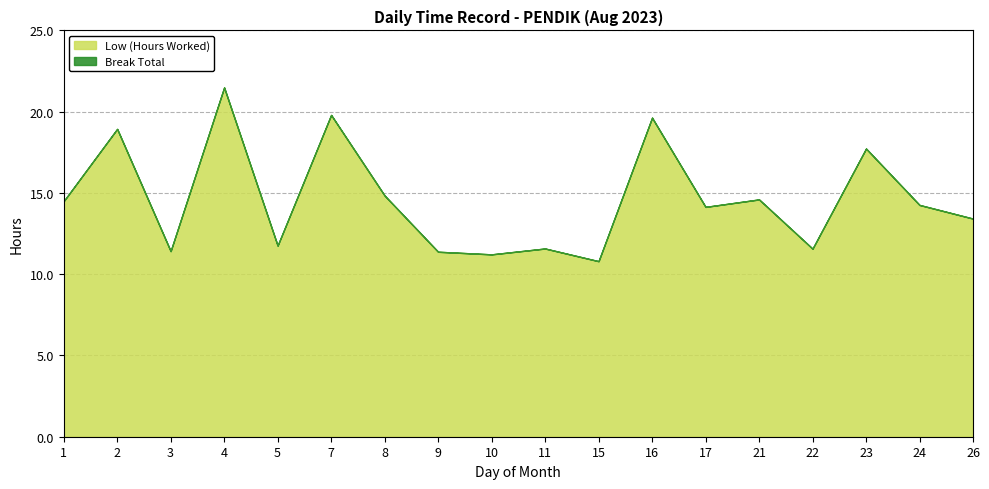

Reading left to right, list all the values displayed in this chart.

Low (Hours Worked): 1=14.5	2=18.9	3=11.4	4=21.5	5=11.8	7=19.8	8=14.8	9=11.4	10=11.2	11=11.6	15=10.8	16=19.6	17=14.1	21=14.6	22=11.6	23=17.7	24=14.3	26=13.4
Break Total: 1=0.0	2=0.0	3=0.0	4=0.0	5=0.0	7=0.0	8=0.0	9=0.0	10=0.0	11=0.0	15=0.0	16=0.0	17=0.0	21=0.0	22=0.0	23=0.0	24=0.0	26=0.0